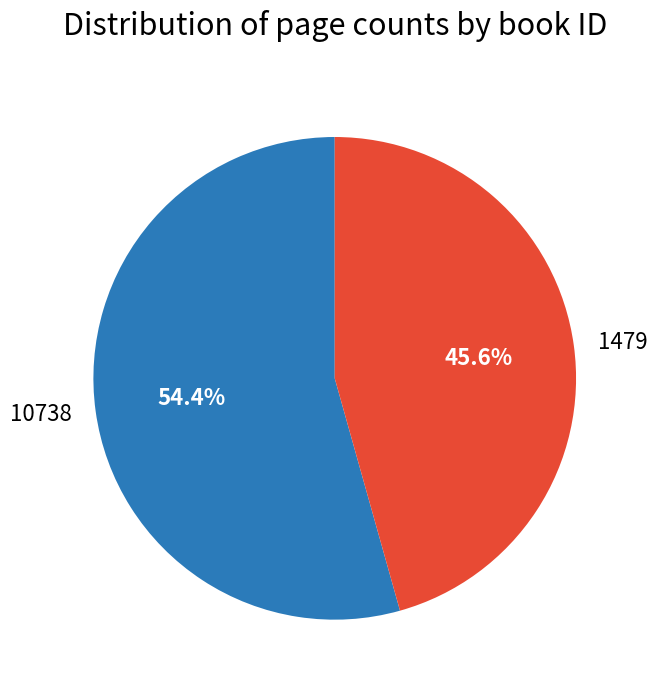

Between 1479 and 10738, which is larger?

10738